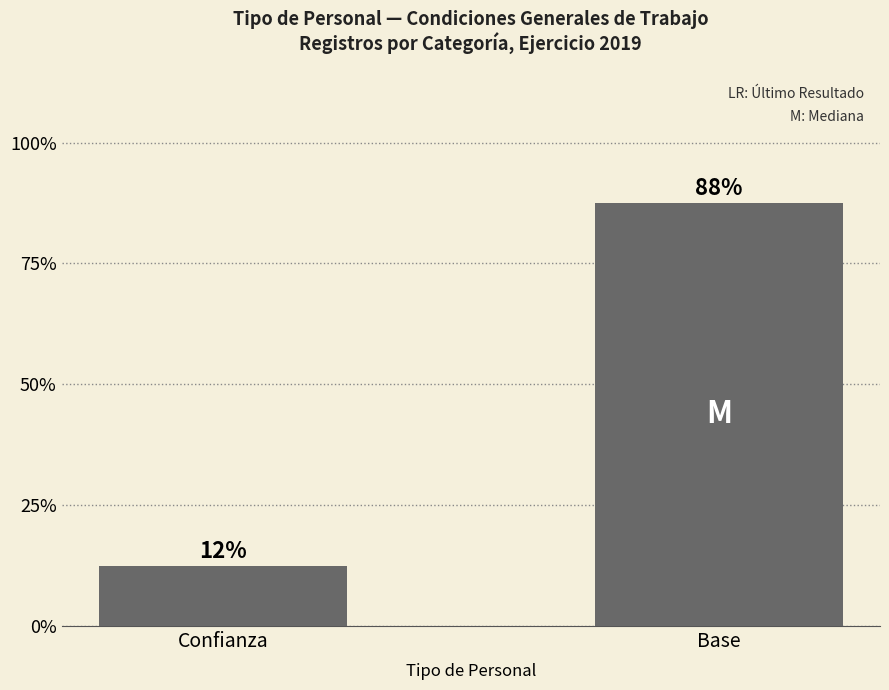

How many bars are there in total?

2